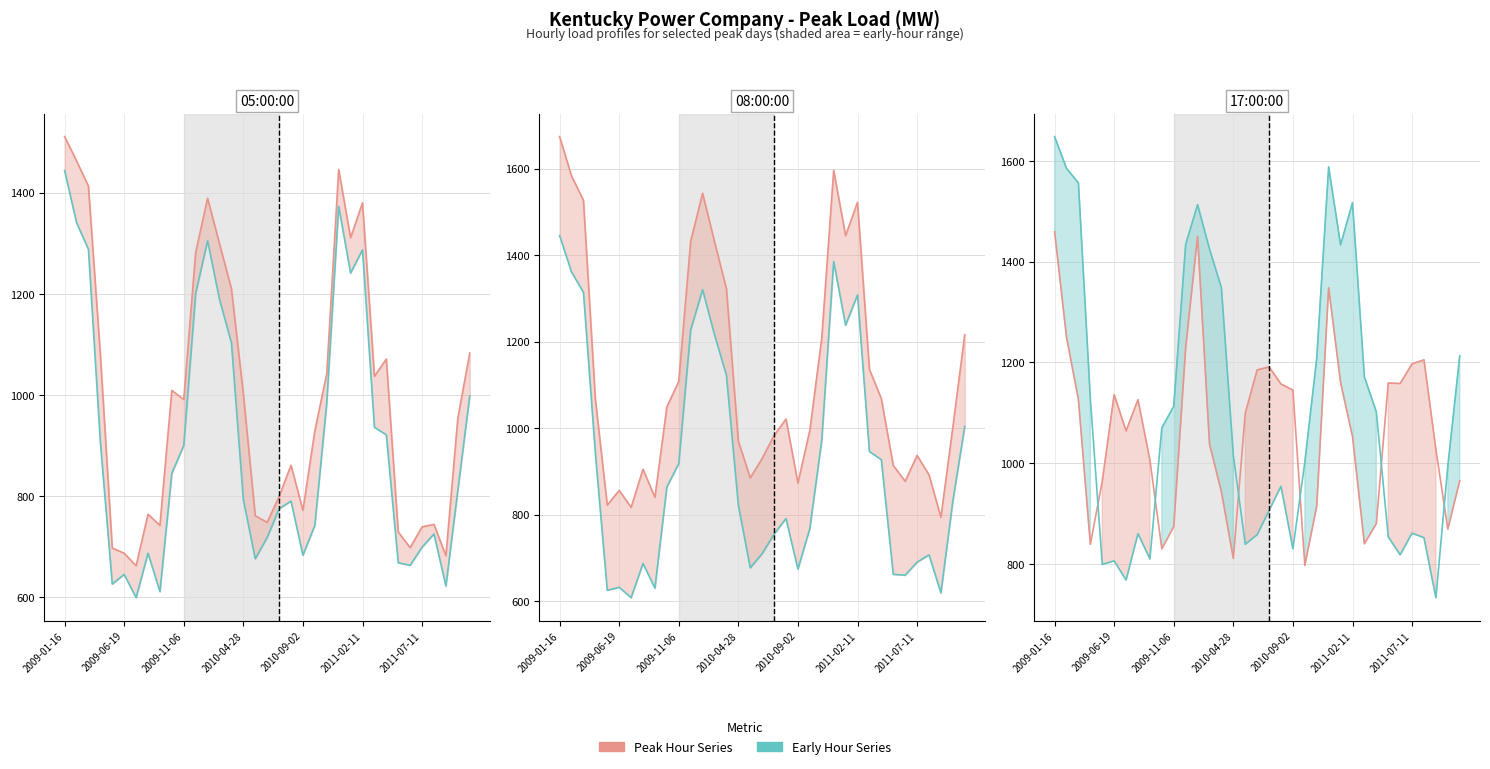

The 05:00:00 series shows 954 at 33. True or false?

True